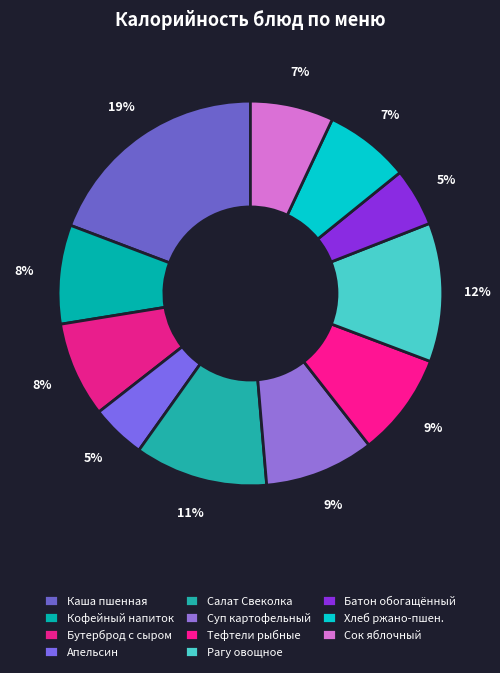

What is the largest slice in the pie chart?

Каша пшенная